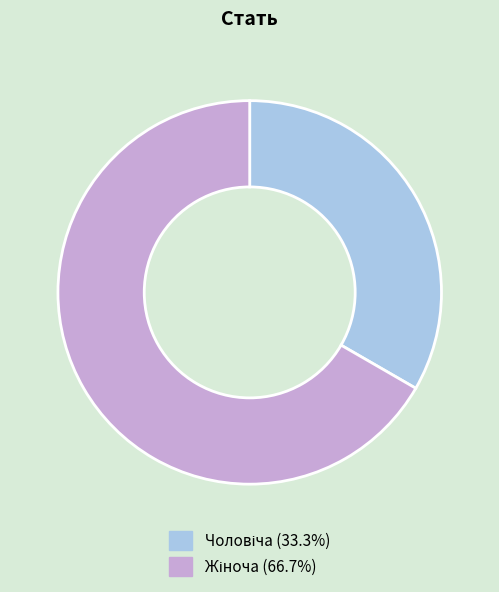

Does any single category account for the majority?

Yes